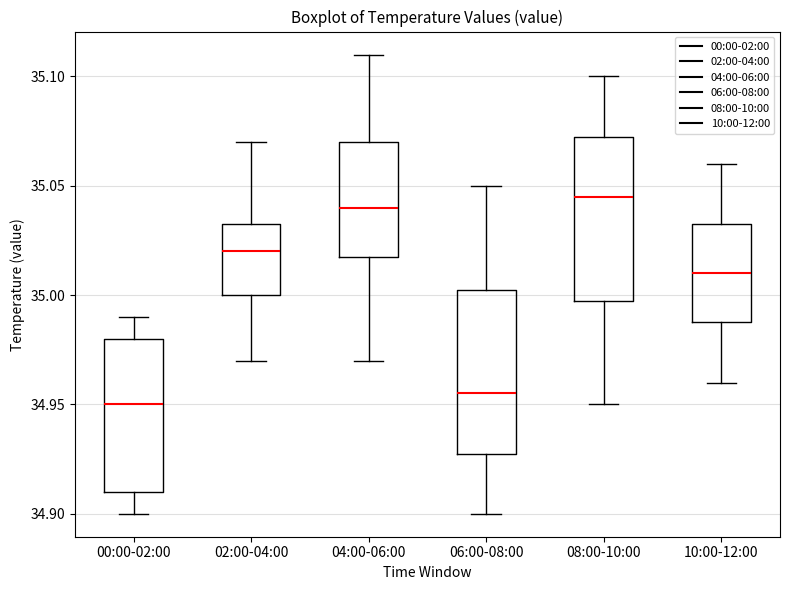

Reading left to right, read every box against the y-axis: the position of its median line, the range the box covers, and the ends of its whiskers. The values are not printed on the chart, so give them approximately, as read against the axis.

00:00-02:00: median 34.950, box 34.910 to 34.980, whiskers 34.900 to 34.990
02:00-04:00: median 35.020, box 35.000 to 35.035, whiskers 34.970 to 35.070
04:00-06:00: median 35.040, box 35.020 to 35.070, whiskers 34.970 to 35.110
06:00-08:00: median 34.955, box 34.930 to 35.005, whiskers 34.900 to 35.050
08:00-10:00: median 35.045, box 35.000 to 35.075, whiskers 34.950 to 35.100
10:00-12:00: median 35.010, box 34.990 to 35.035, whiskers 34.960 to 35.060